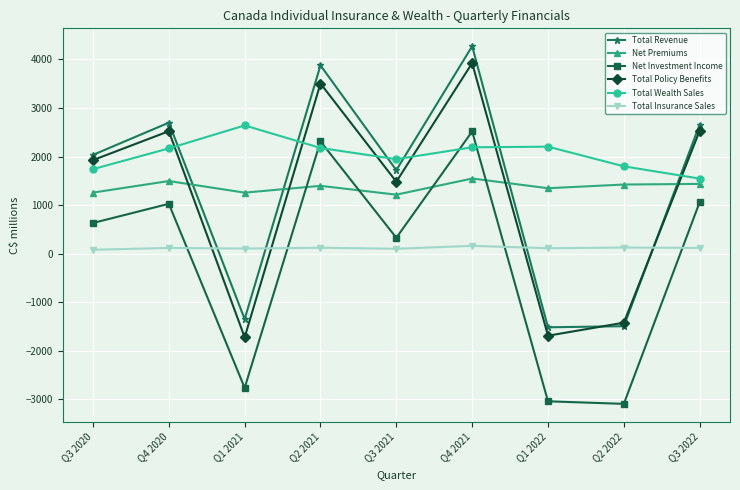

How many times do Total Policy Benefits and Total Wealth Sales cross each other?

6